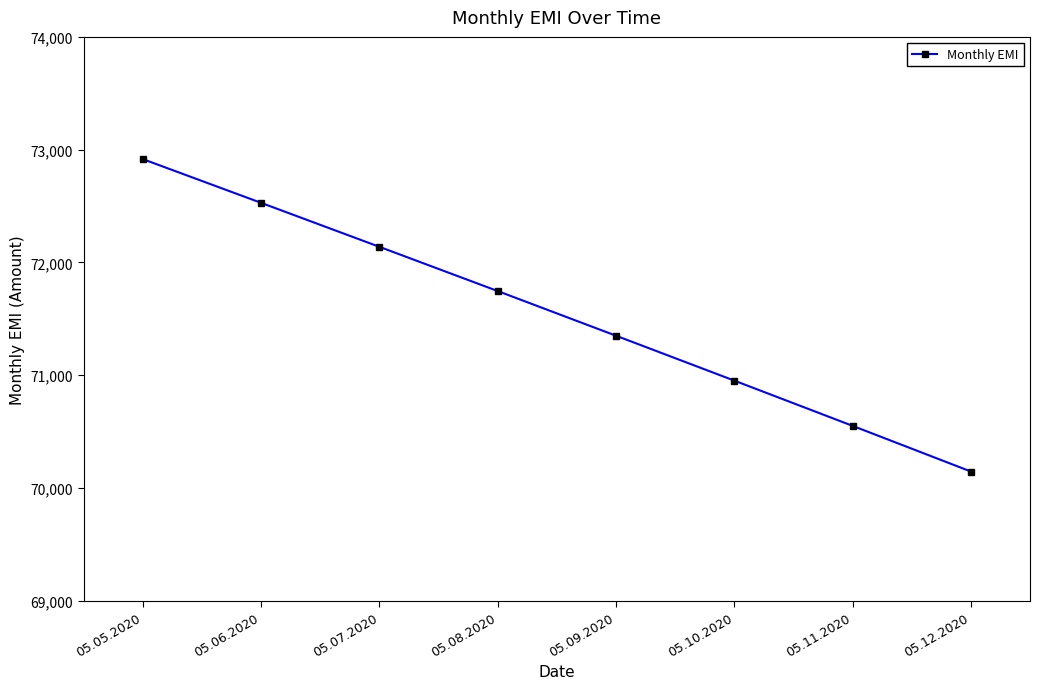

The value at 05.12.2020 is 70147.0. True or false?

True